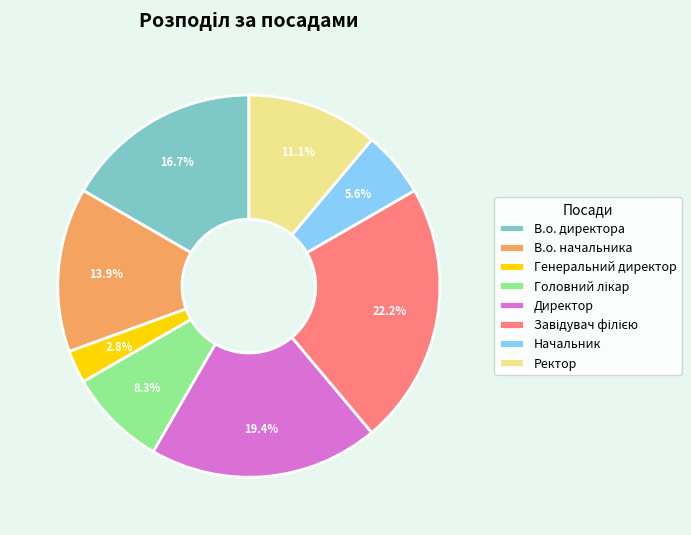

The Генеральний директор slice represents 8% of the pie. True or false?

False